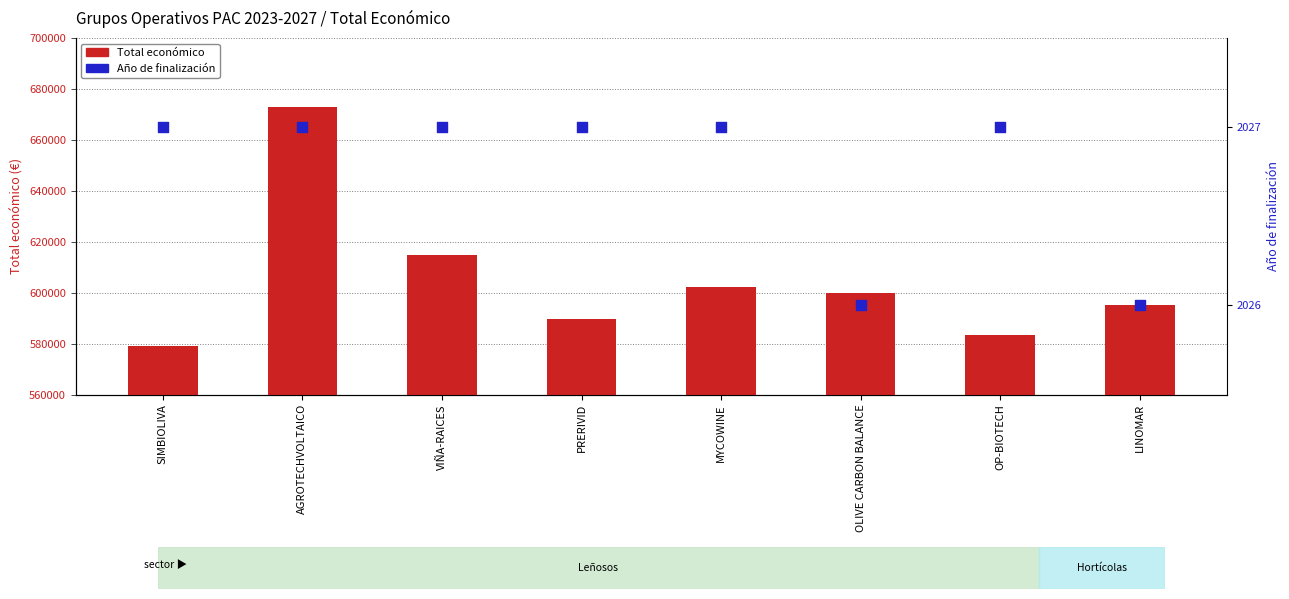

Which series contains the lowest Y value?

Año de finalización